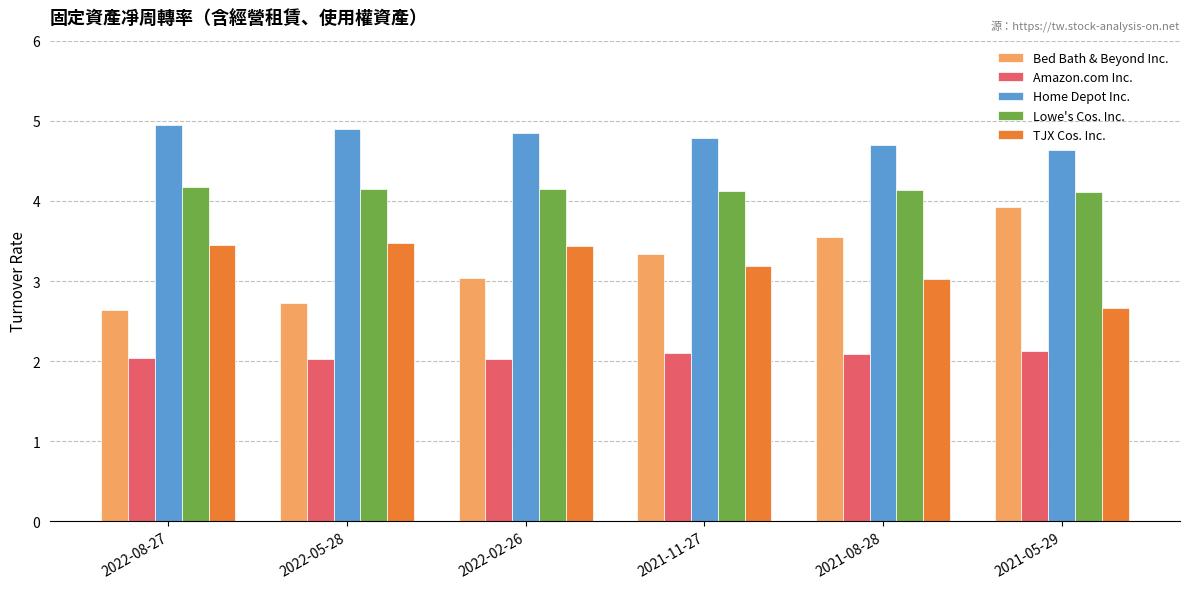

True or false: Bed Bath & Beyond Inc. has a value of 5.8 at 2021-08-28.

False